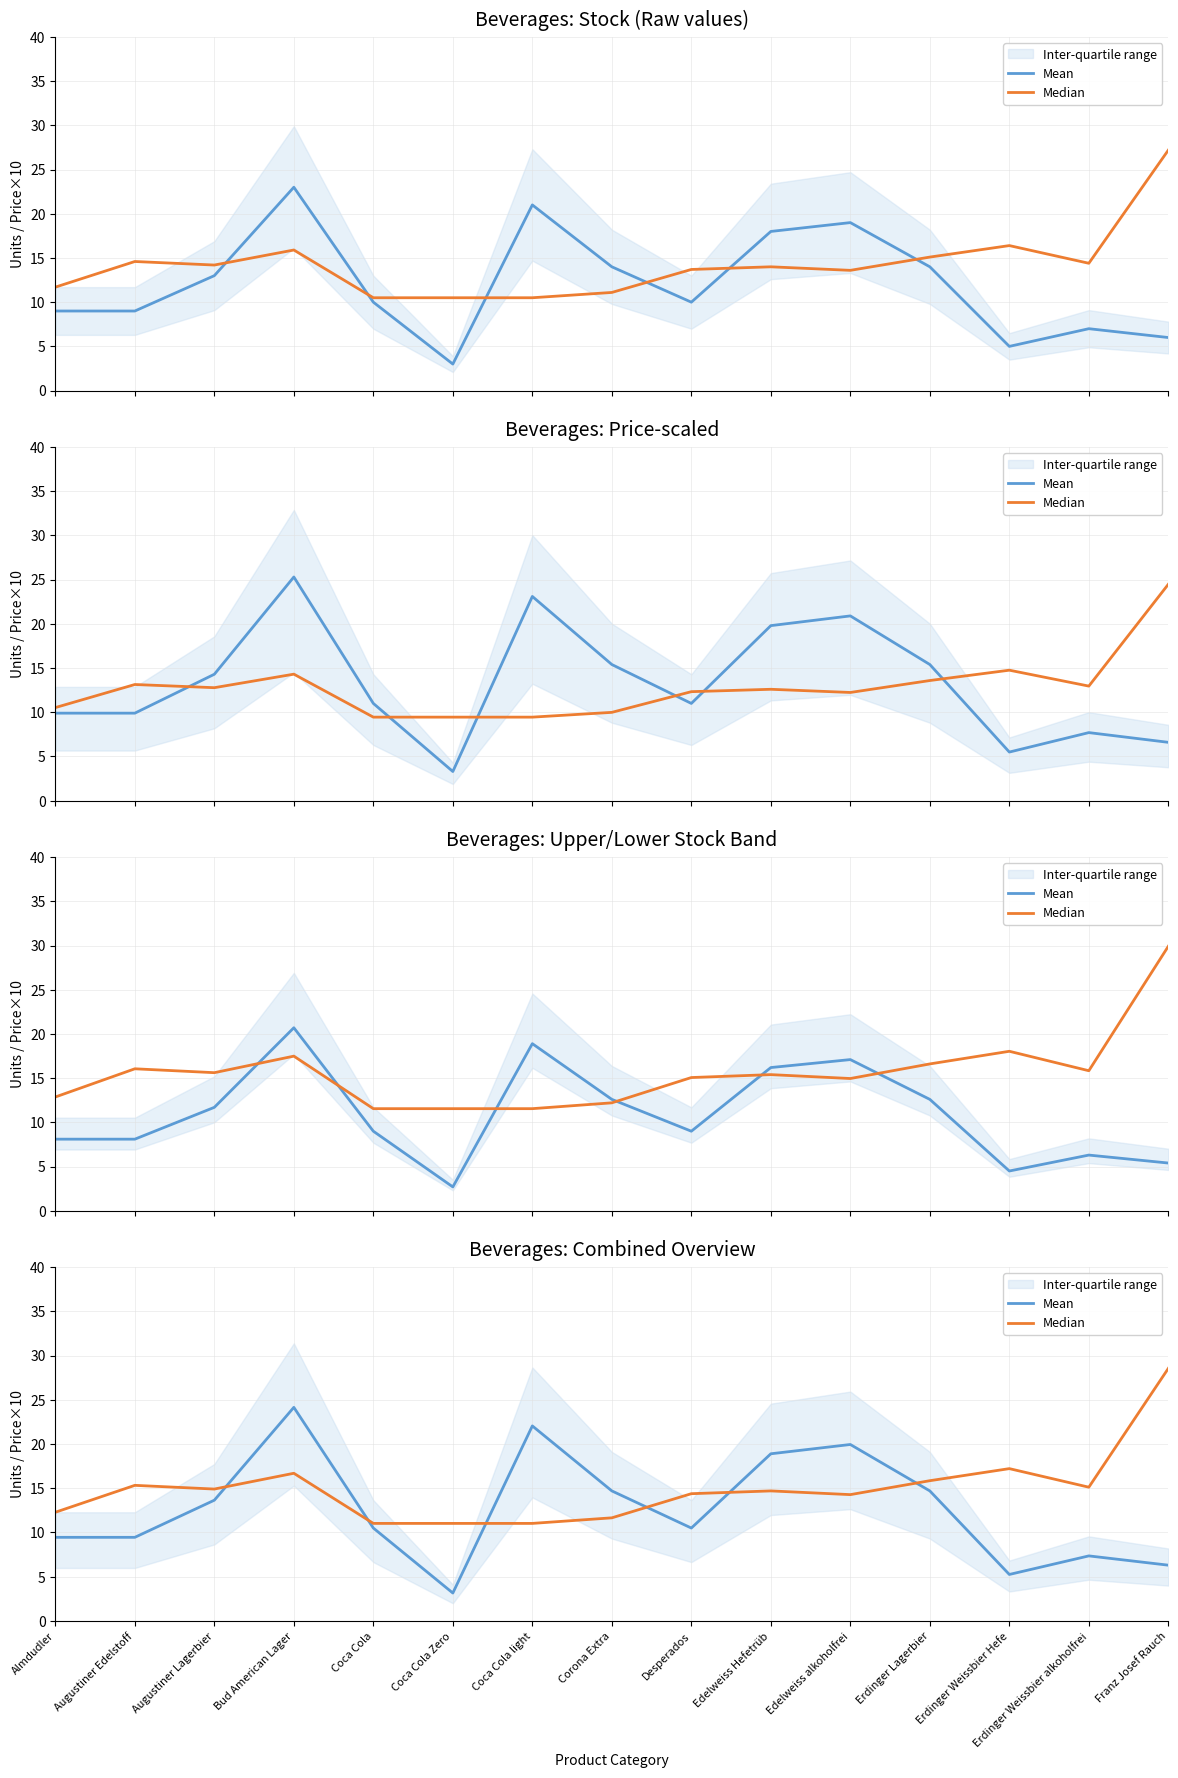

Does the chart have visible grid lines?

Yes